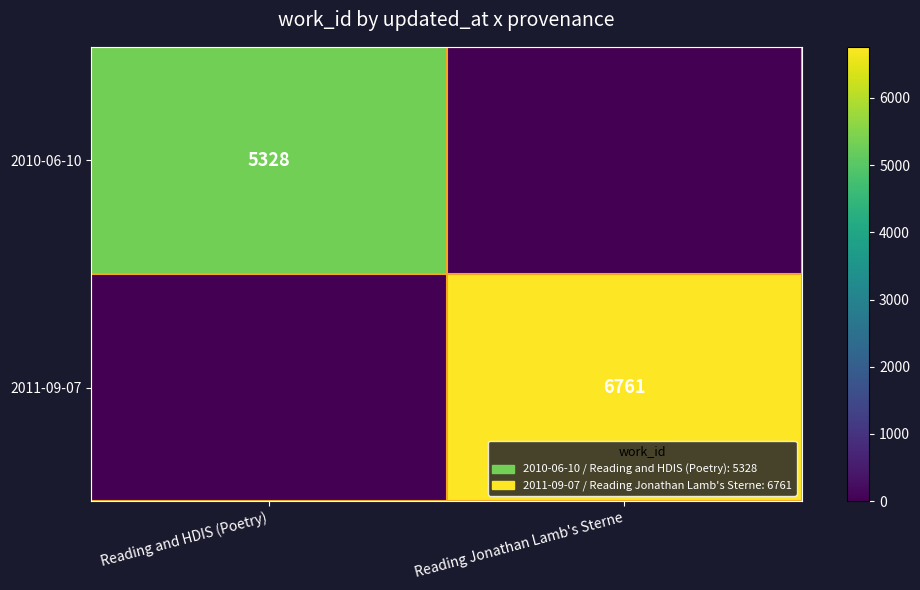

The 2011-09-07 series shows 6761 at Reading Jonathan Lamb's Sterne. True or false?

True